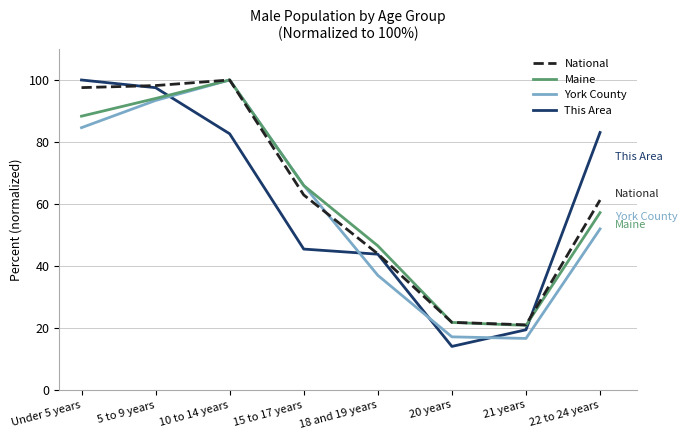

What is the difference between the highest and lowest values at 5 to 9 years?

4.8